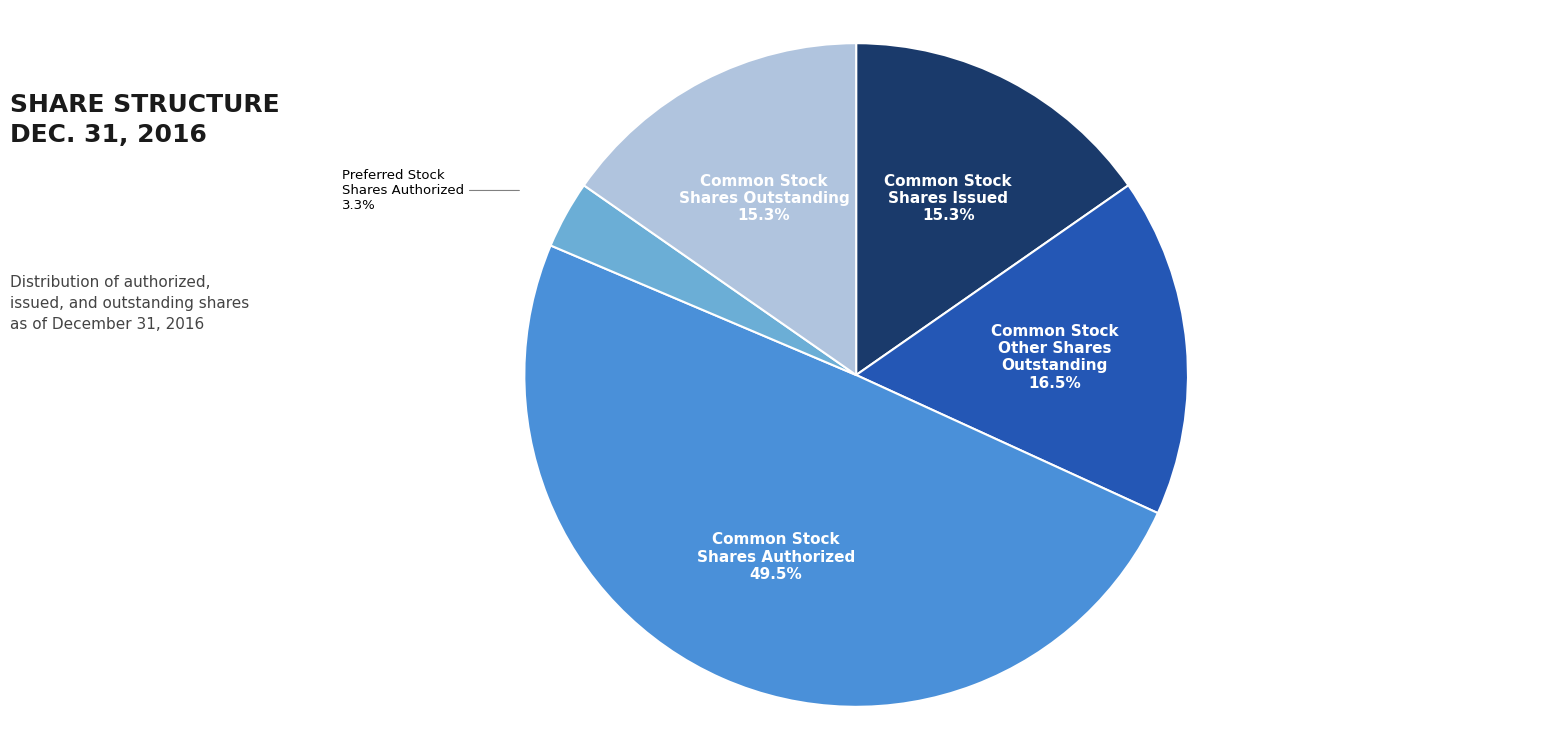

Is there any slice that represents more than half of the pie?

No